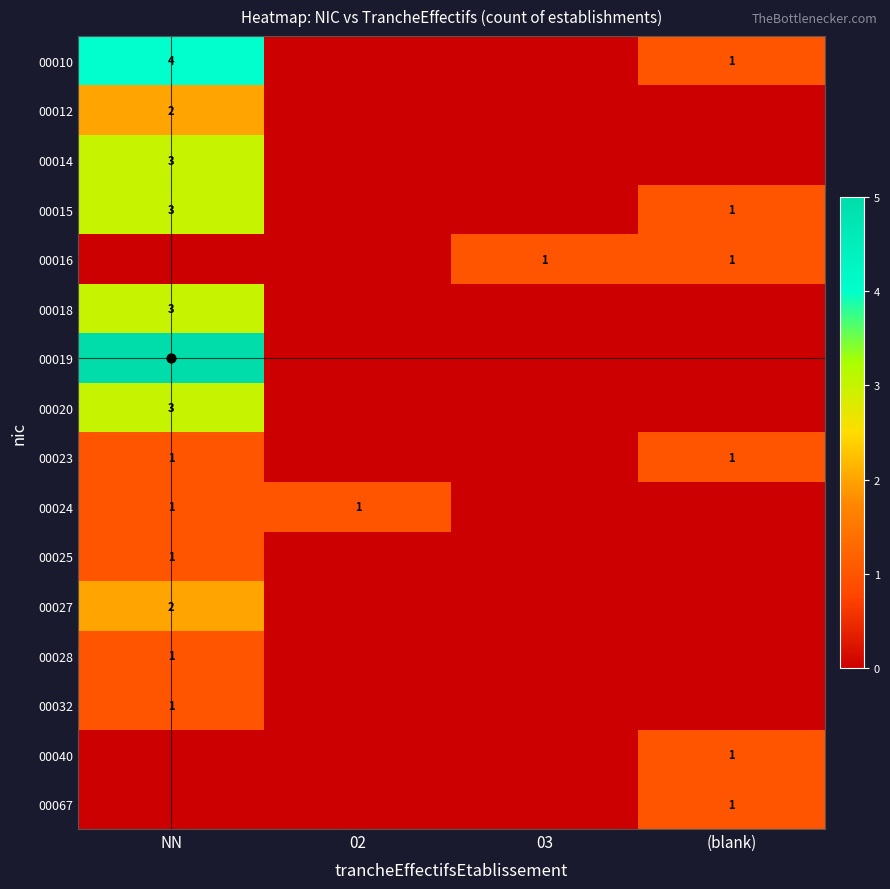

Which label corresponds to the largest value in the chart?

NN